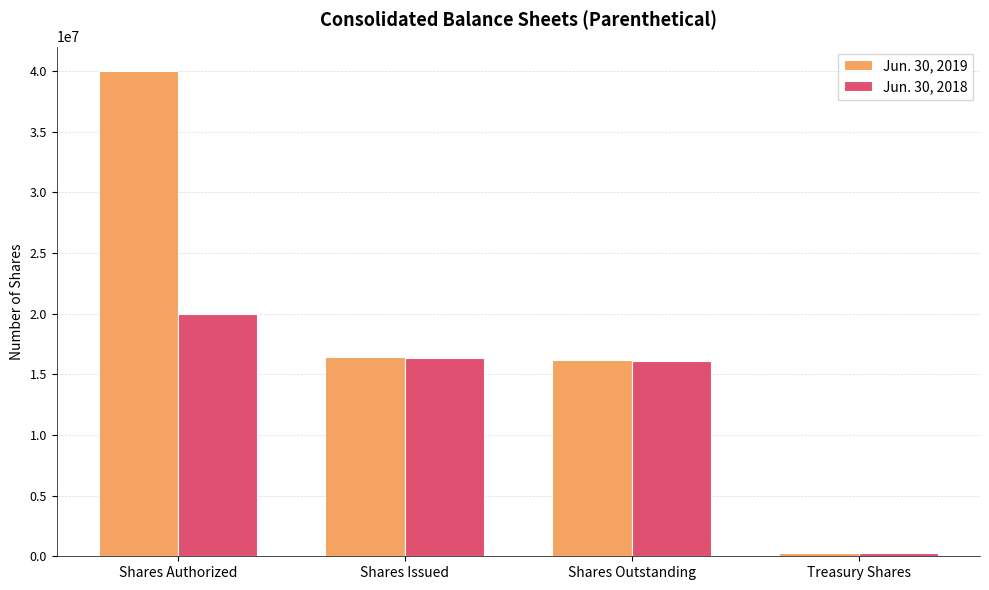

What is the total value across all series at Shares Outstanding?

32219534